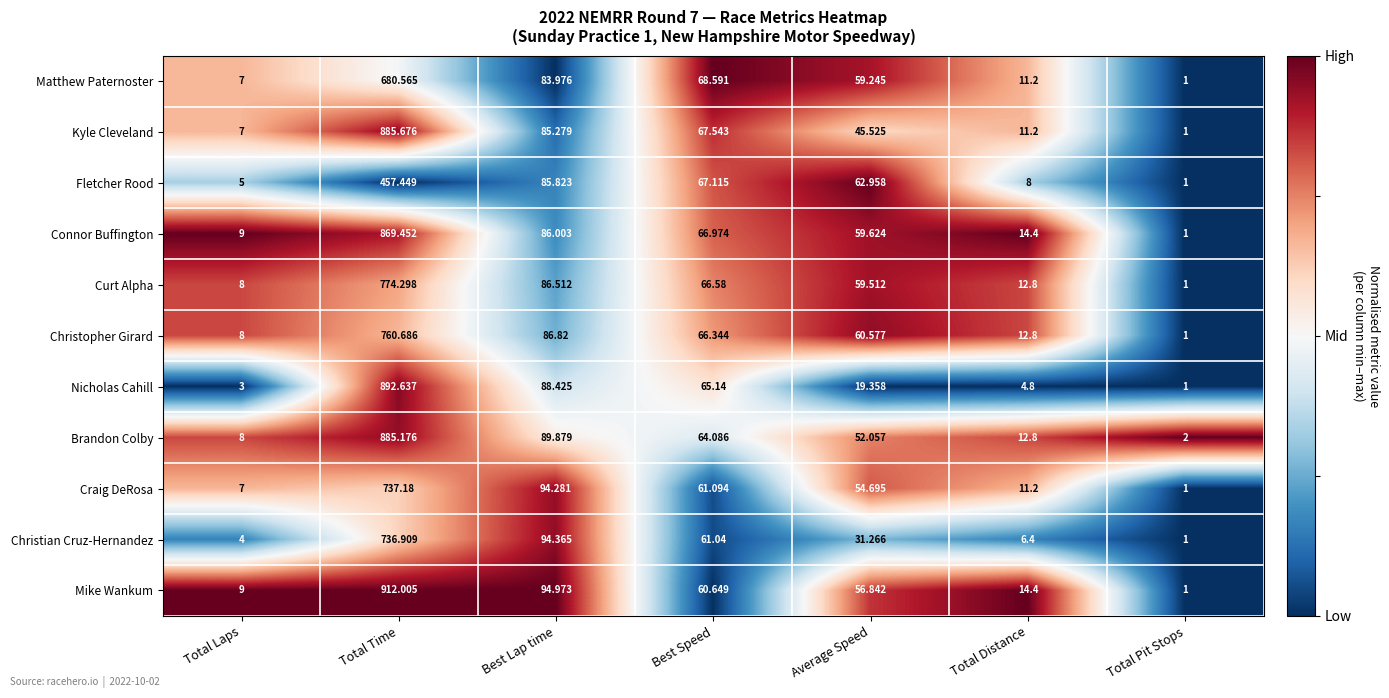

At which label is Fletcher Rood closest to 229?

Best Lap time